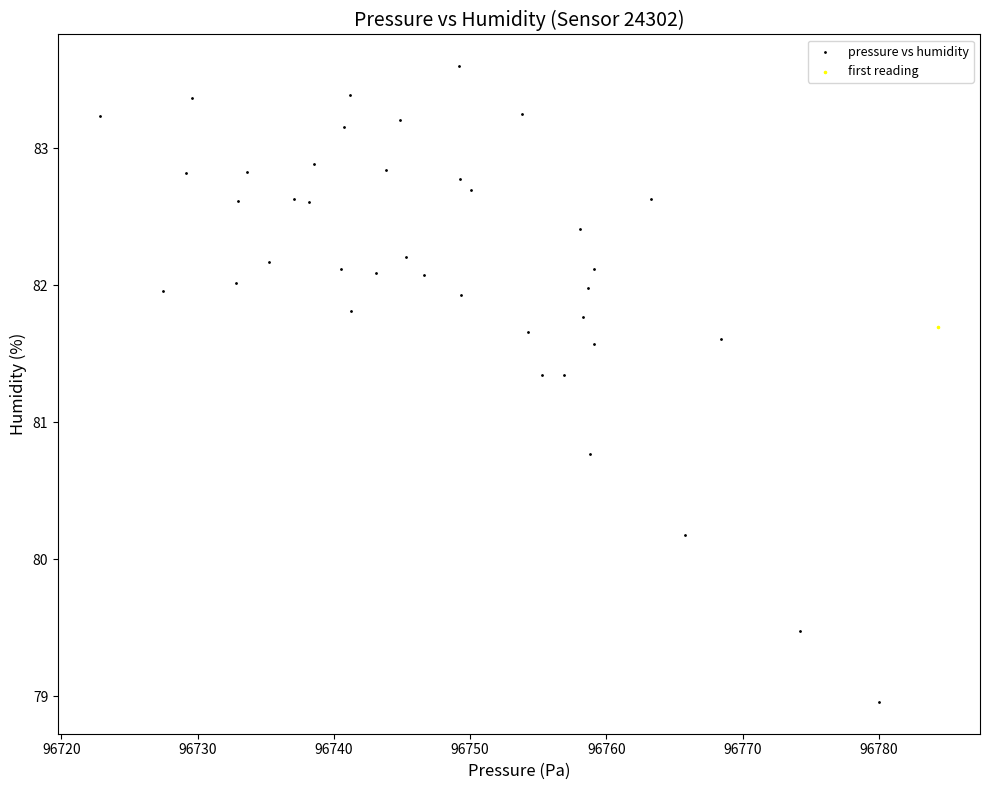

What are all the series names shown in the legend?

pressure vs humidity, first reading